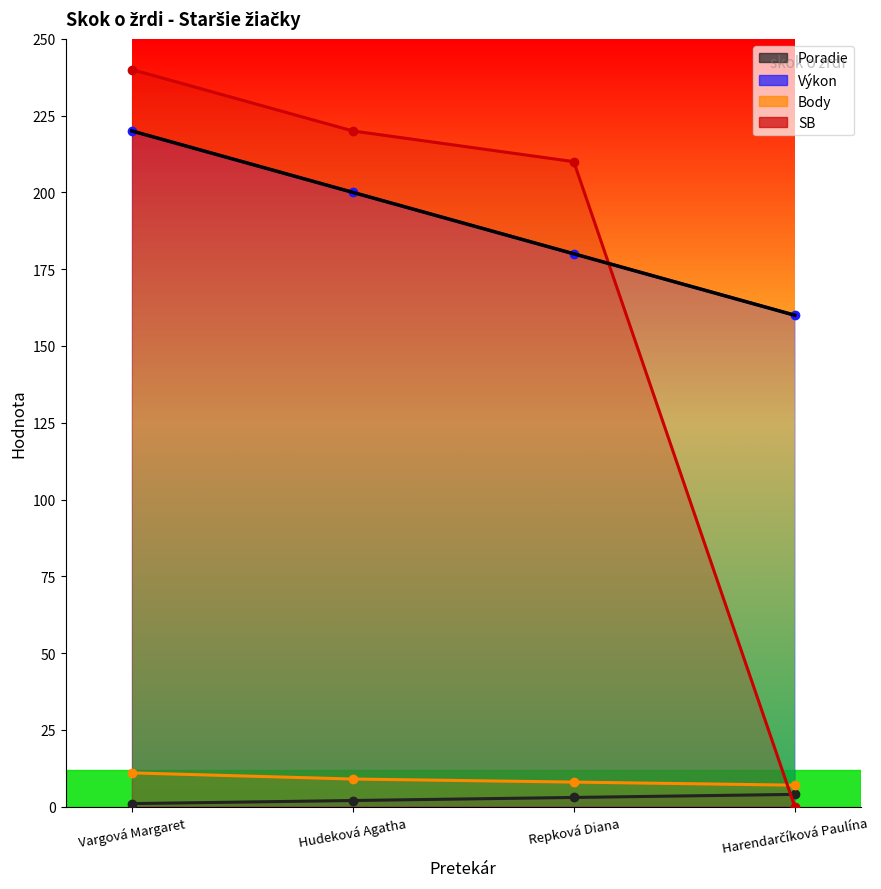

At which category is the sum across all series the highest?

Vargová Margaret